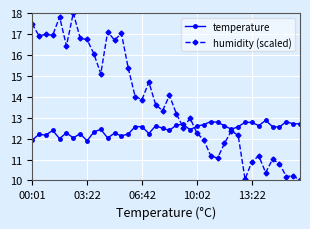

True or false: humidity (scaled) has more than 1 interior local peaks.

True